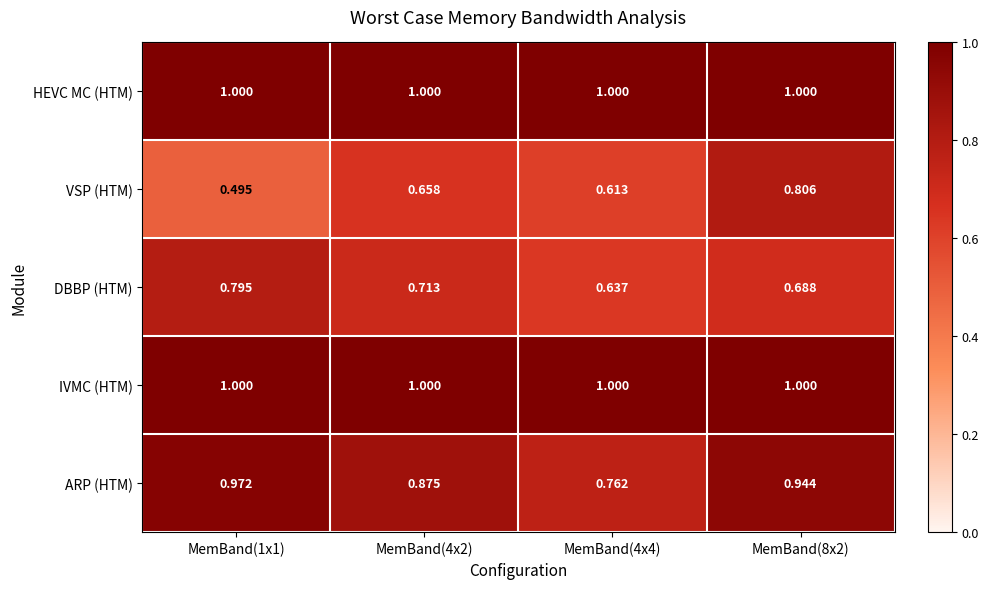

Which series has the widest spread of values?

VSP (HTM)